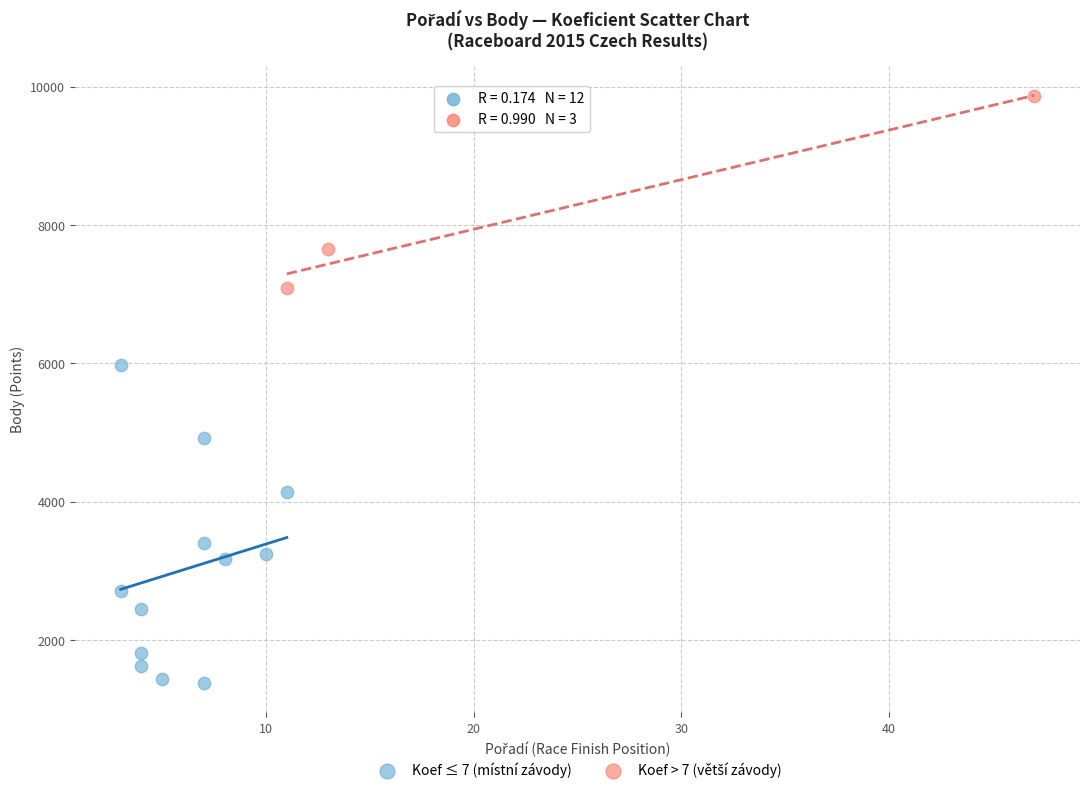

Which series reaches the minimum Y coordinate?

Koef ≤ 7 (místní závody)